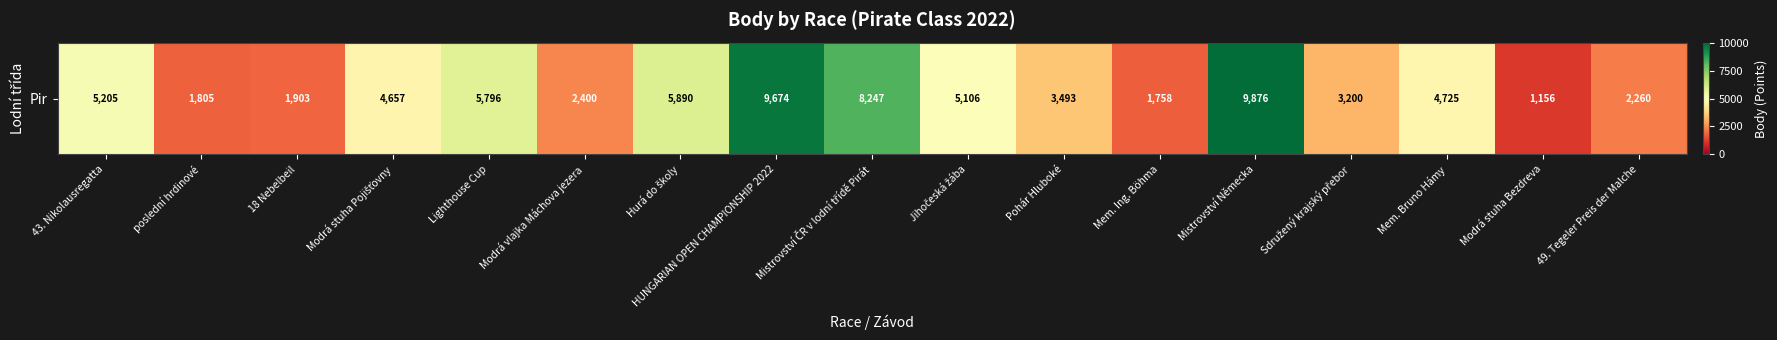

The chart shows a value of 5796 at Lighthouse Cup. True or false?

True